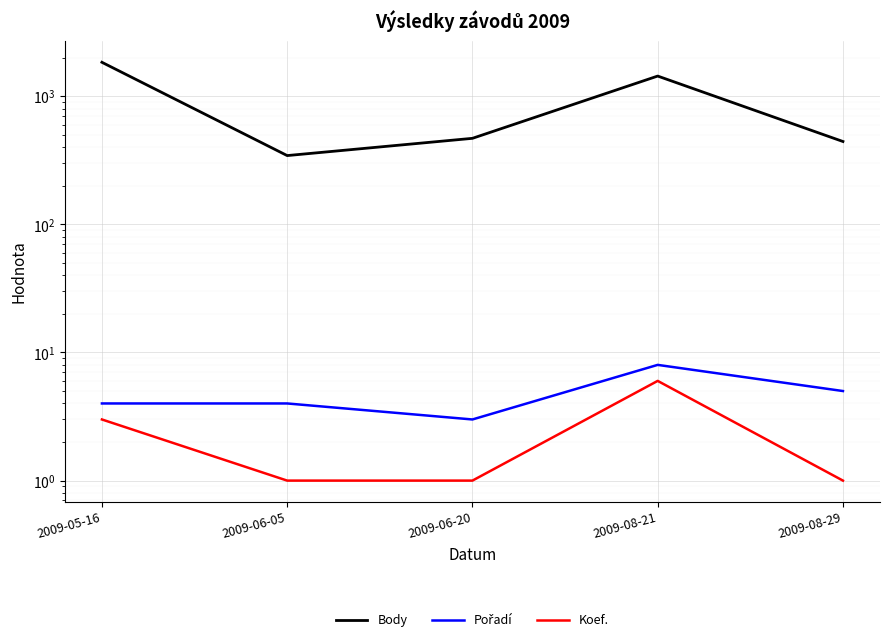

At which label does Koef. reach its minimum?

2009-06-05